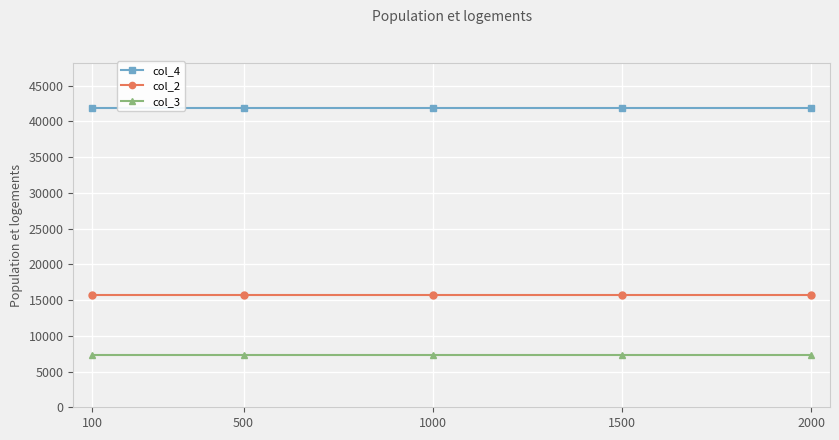

What is the highest value of the col_4 series?

41920